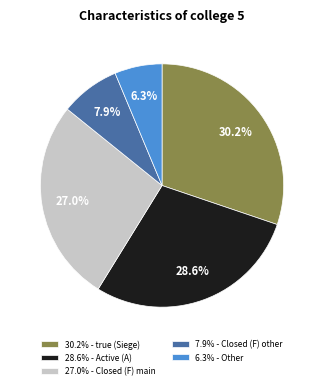

Is the sum of 7.9% - Closed (F) other and 27.0% - Closed (F) main greater than half?

No